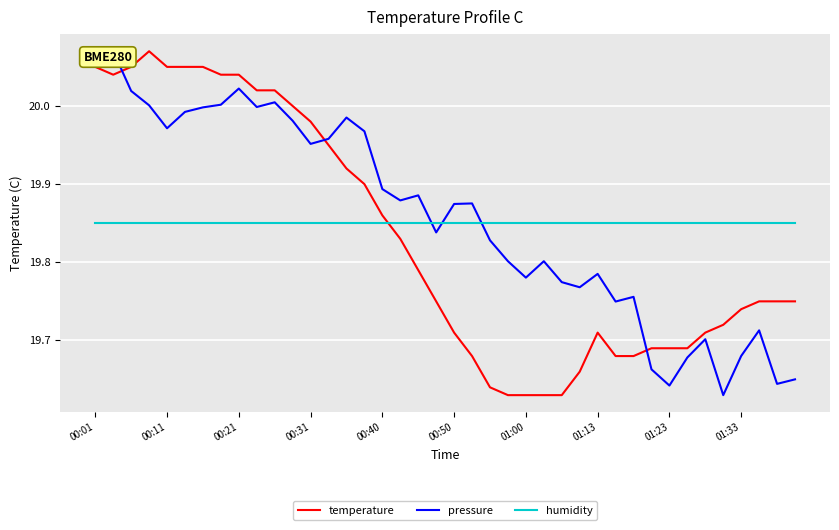

Is it true that humidity equals 8.8 at 00:11?

False